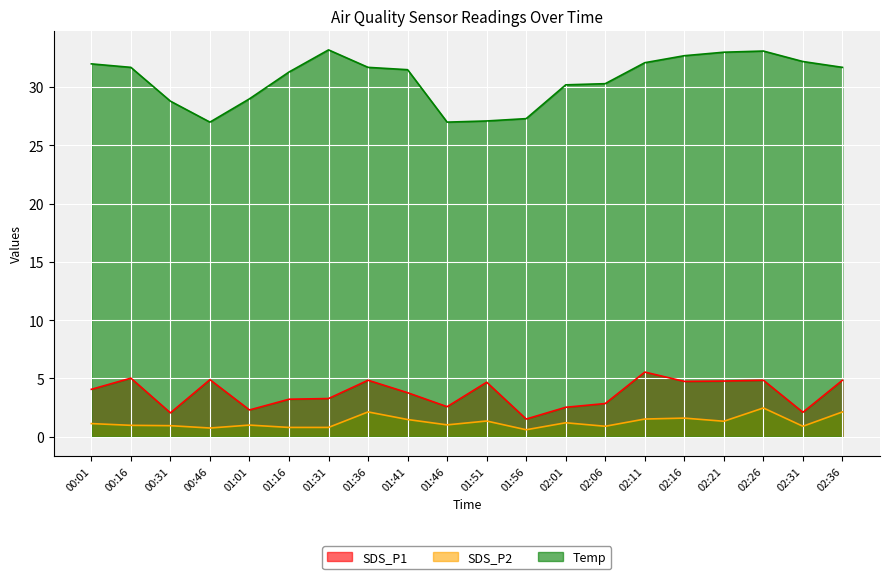

Reading right to left, extract all data points from this chart.

SDS_P1: 02:36=4.8	02:31=2.1	02:26=4.8	02:21=4.8	02:16=4.8	02:11=5.5	02:06=2.9	02:01=2.5	01:56=1.5	01:51=4.7	01:46=2.6	01:41=3.8	01:36=4.8	01:31=3.3	01:16=3.2	01:01=2.3	00:46=4.9	00:31=2.0	00:16=5.0	00:01=4.1
SDS_P2: 02:36=2.1	02:31=0.9	02:26=2.5	02:21=1.3	02:16=1.6	02:11=1.5	02:06=0.9	02:01=1.2	01:56=0.6	01:51=1.4	01:46=1.0	01:41=1.5	01:36=2.1	01:31=0.8	01:16=0.8	01:01=1.0	00:46=0.8	00:31=0.9	00:16=1.0	00:01=1.1
Temp: 02:36=31.7	02:31=32.2	02:26=33.1	02:21=33.0	02:16=32.7	02:11=32.1	02:06=30.3	02:01=30.2	01:56=27.3	01:51=27.1	01:46=27.0	01:41=31.5	01:36=31.7	01:31=33.2	01:16=31.3	01:01=29.0	00:46=27.0	00:31=28.8	00:16=31.7	00:01=32.0